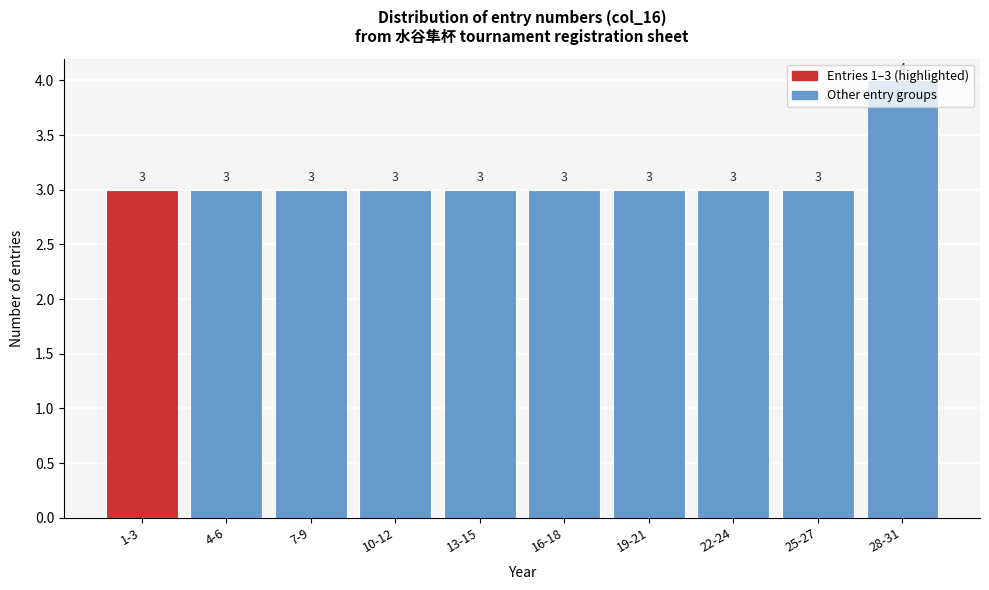

Which category has the highest value across all series?

28-31